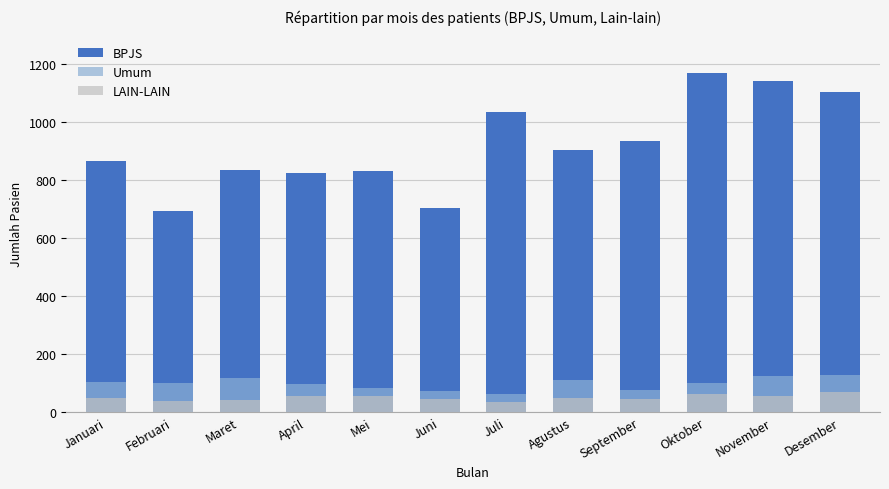

What position from the left is September?

9